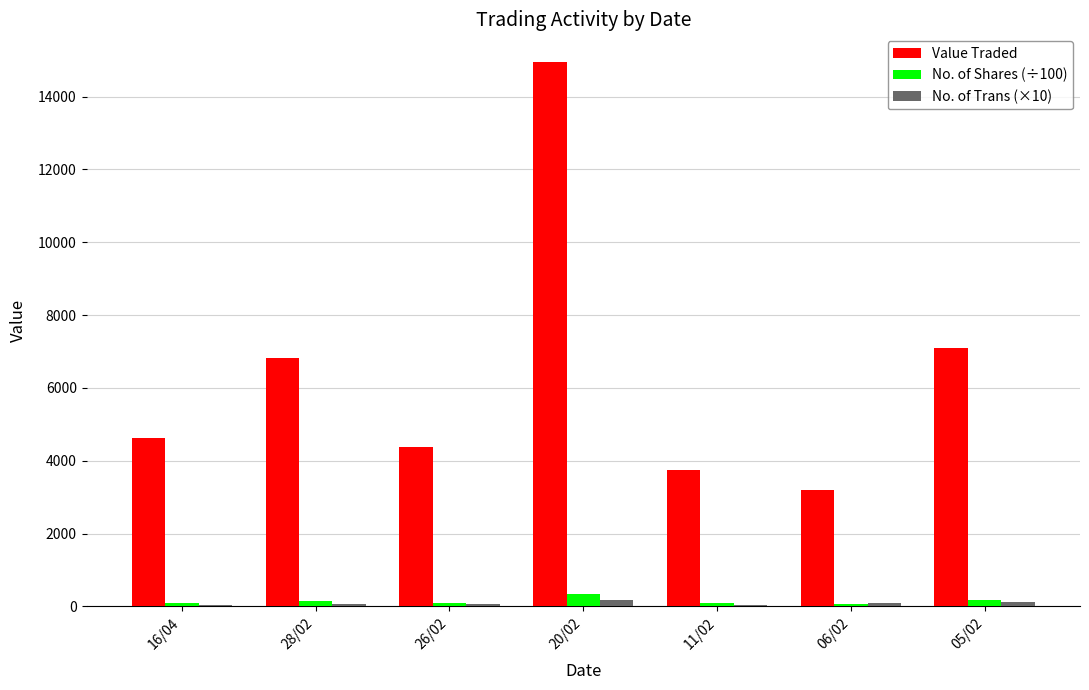

The No. of Trans (×10) series shows 70.0 at 26/02. True or false?

True